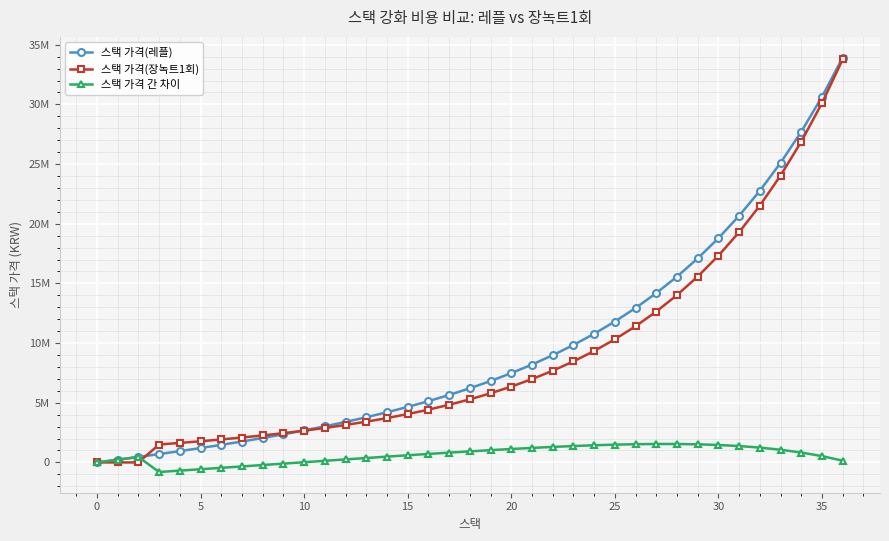

Does the chart have visible grid lines?

Yes